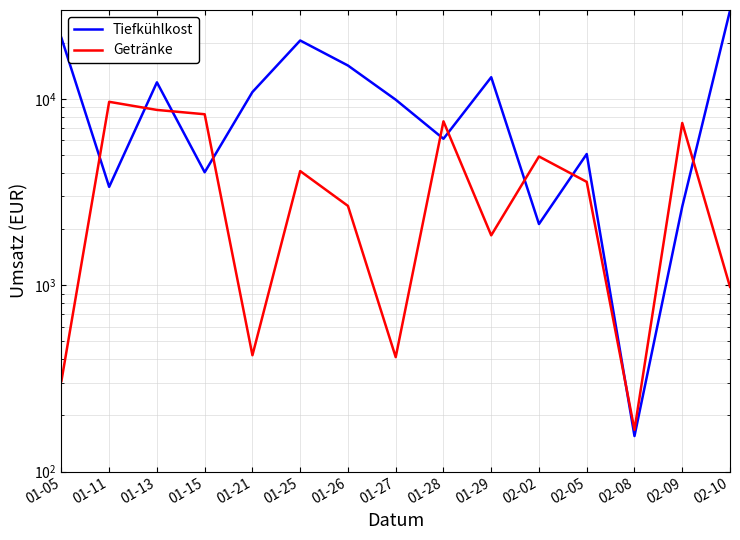

What is the difference between the maximum and minimum values in the Tiefkühlkost series?

29635.8